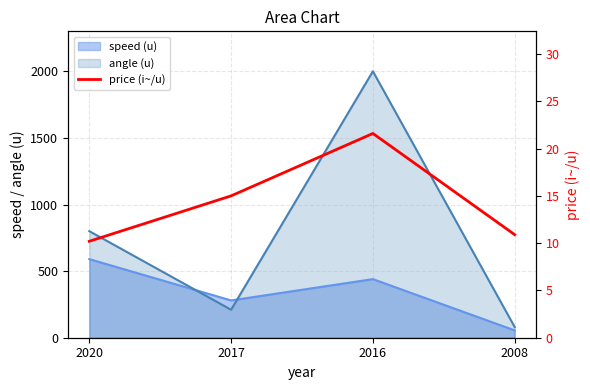

Does the chart display data point markers on the line(s)?

No